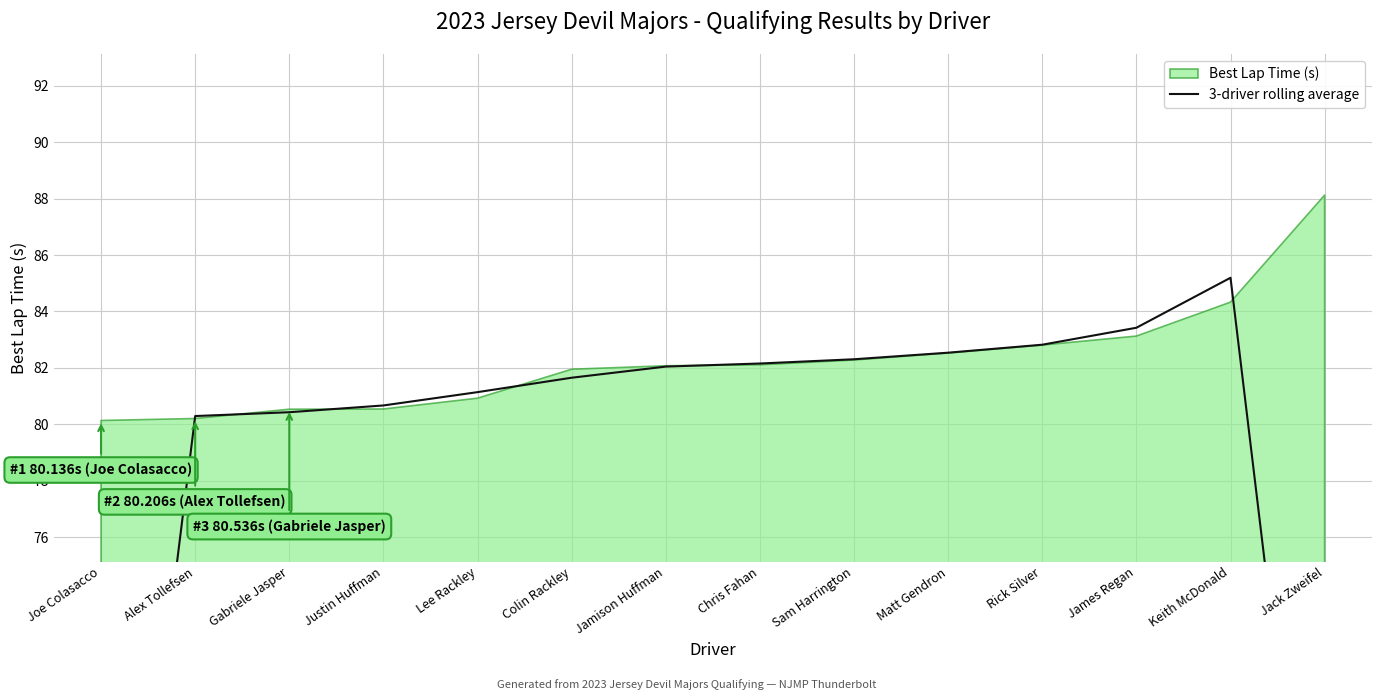

Reading right to left, transcribe all the data shown in this chart.

Jack Zweifel=57.5	Keith McDonald=85.2	James Regan=83.4	Rick Silver=82.8	Matt Gendron=82.5	Sam Harrington=82.3	Chris Fahan=82.2	Jamison Huffman=82.0	Colin Rackley=81.7	Lee Rackley=81.1	Justin Huffman=80.7	Gabriele Jasper=80.4	Alex Tollefsen=80.3	Joe Colasacco=53.4